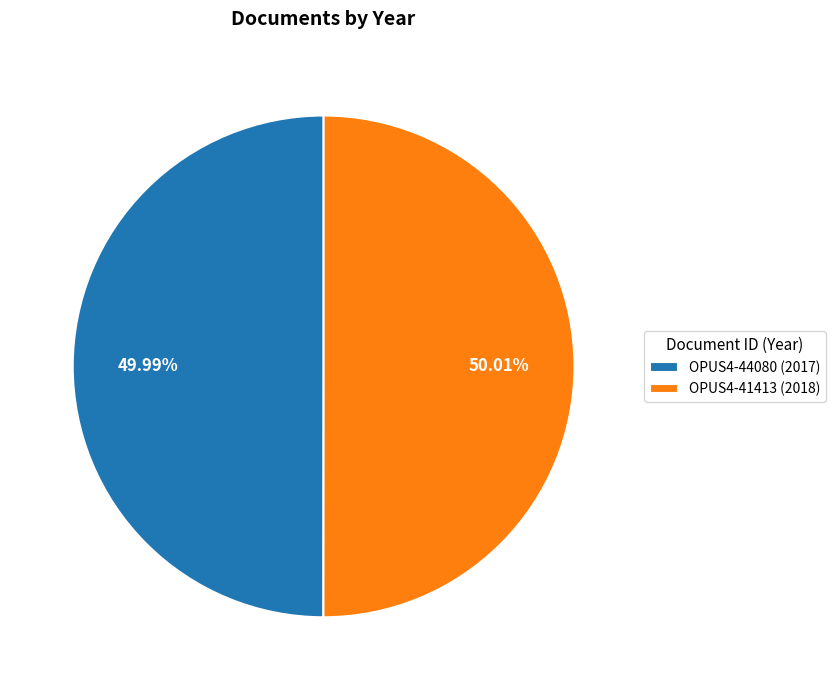

To the nearest percent, what is the combined percentage of OPUS4-44080 and OPUS4-41413?

100%